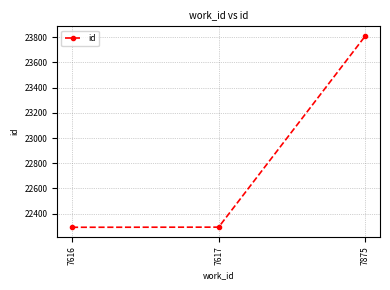

What is the change in value from 7616 to 7617?

+1